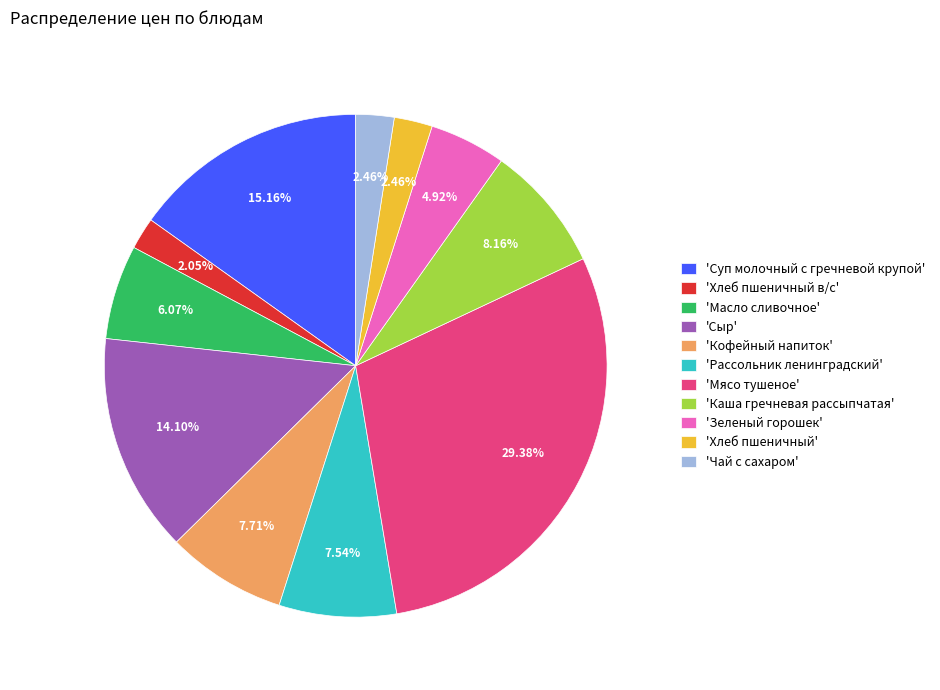

Do 'Сыр' and 'Рассольник ленинградский' together represent more than half of the pie?

No